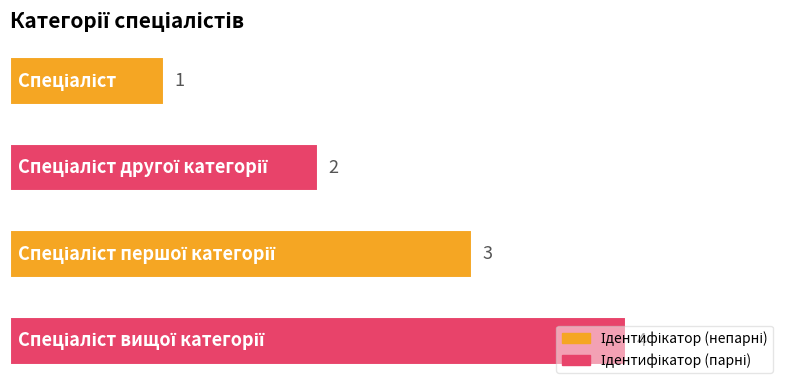

What is the maximum value shown in the chart?

4